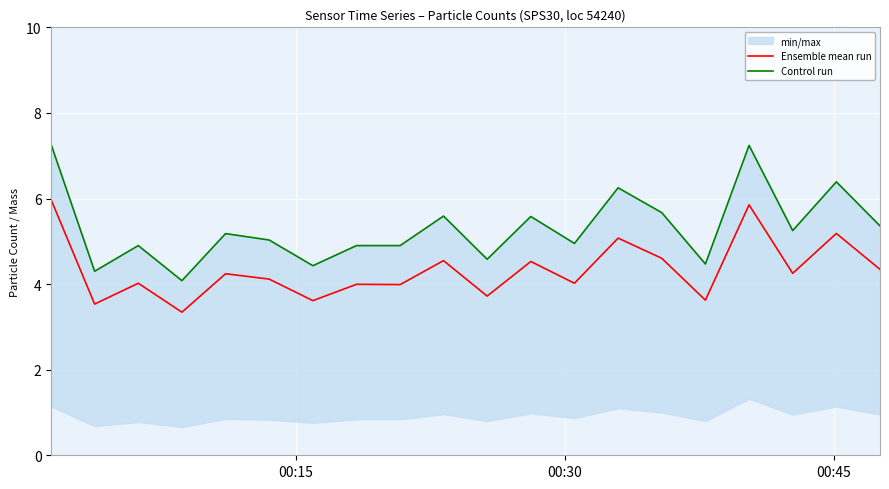

What is the highest value of the Ensemble mean run series?

6.0